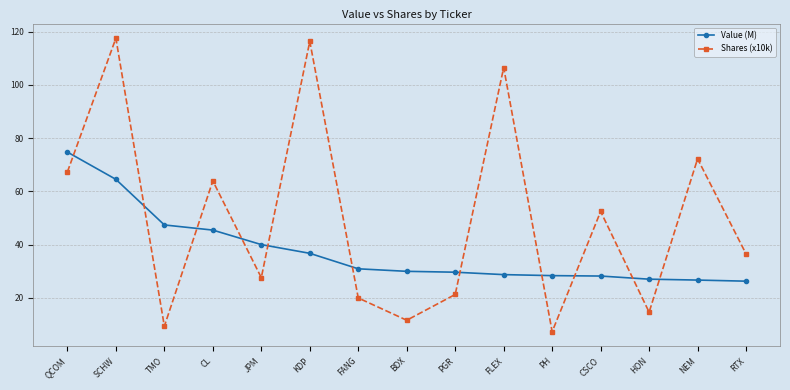

Read the Shares (x10k) value at TMO.

9.4